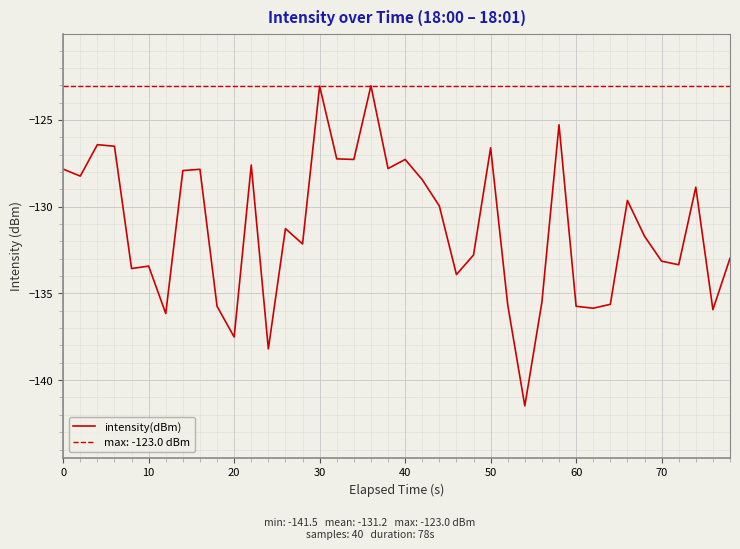

What is the highest value of the intensity(dBm) series?

-123.0